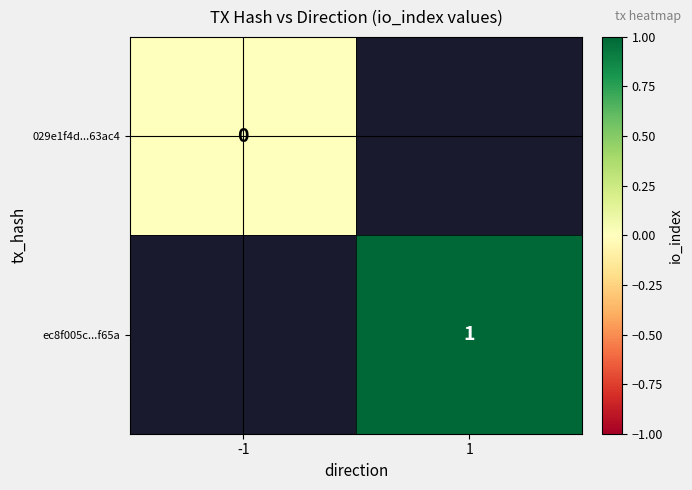

True or false: ec8f005c...f65a has a value of 0 at 1.

False